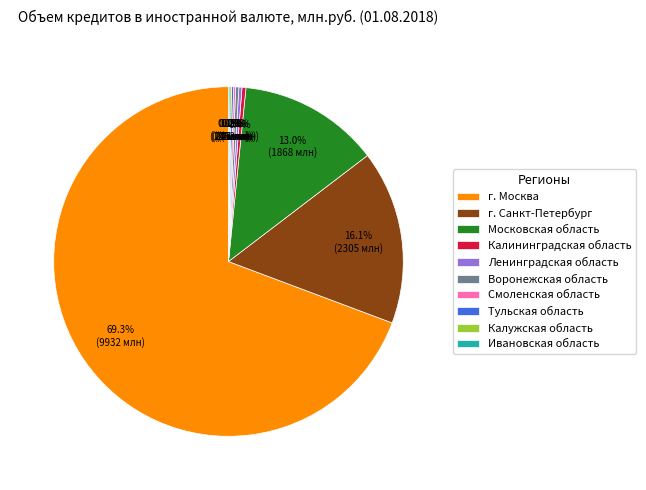

Which has a higher value, Калининградская область or г. Санкт-Петербург?

г. Санкт-Петербург